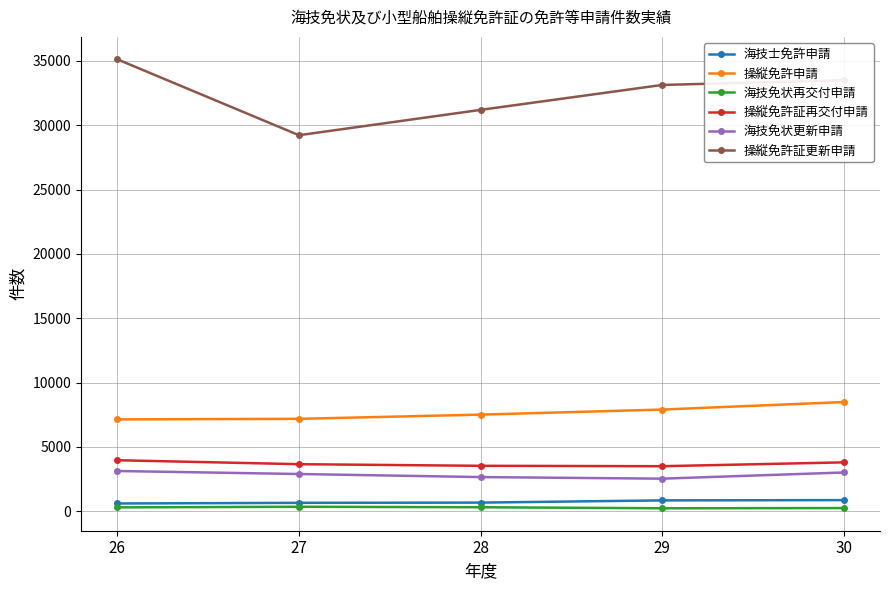

How many lines are shown in the chart?

6